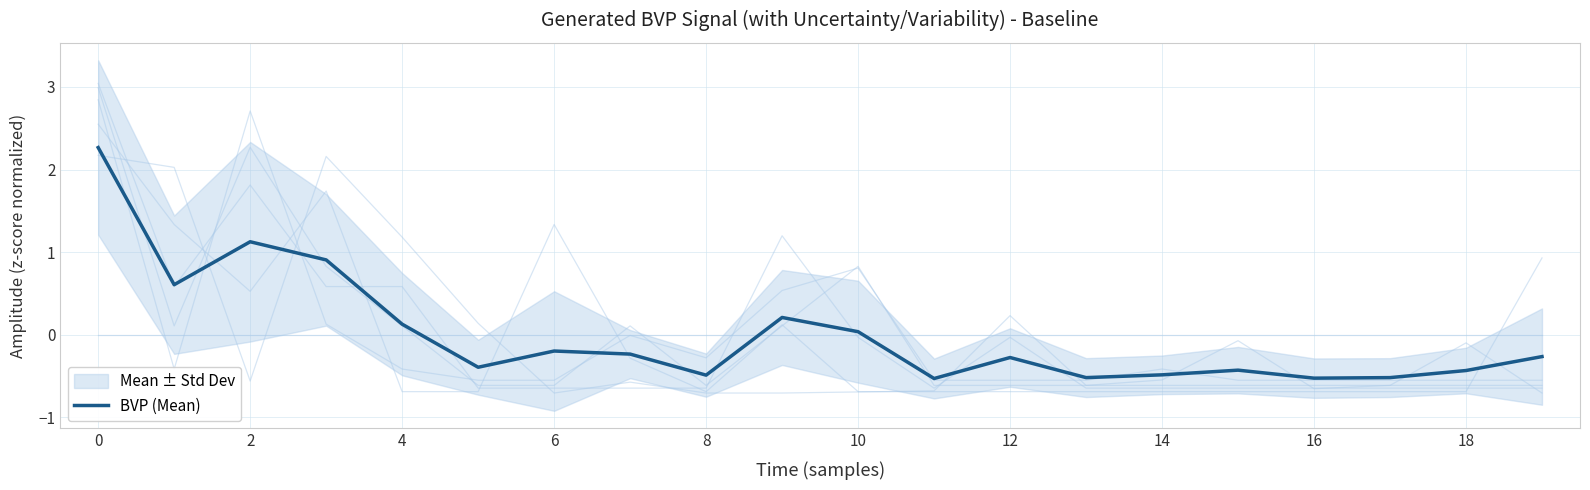

How many interior local valleys (lower than both neighbors) does the data have?

6